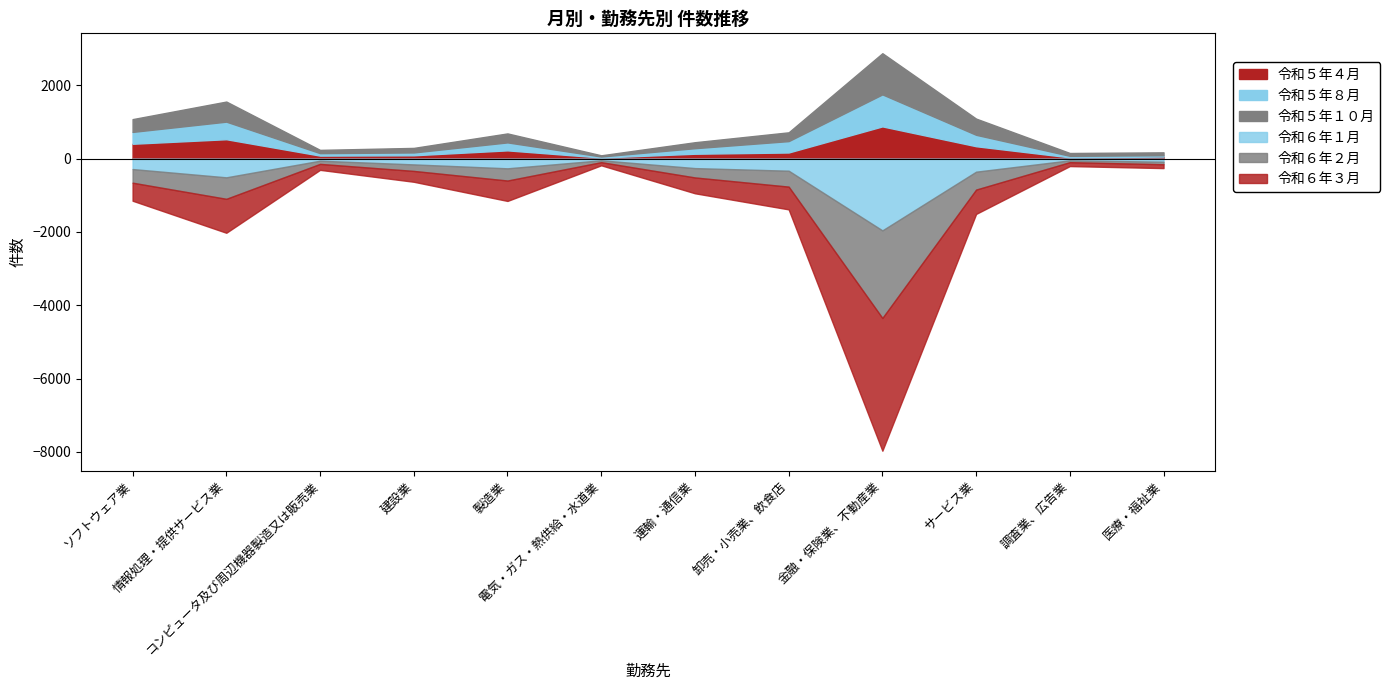

Which has a higher value, 電気・ガス・熱供給・水道業 or コンピュータ及び周辺機器製造又は販売業?

コンピュータ及び周辺機器製造又は販売業